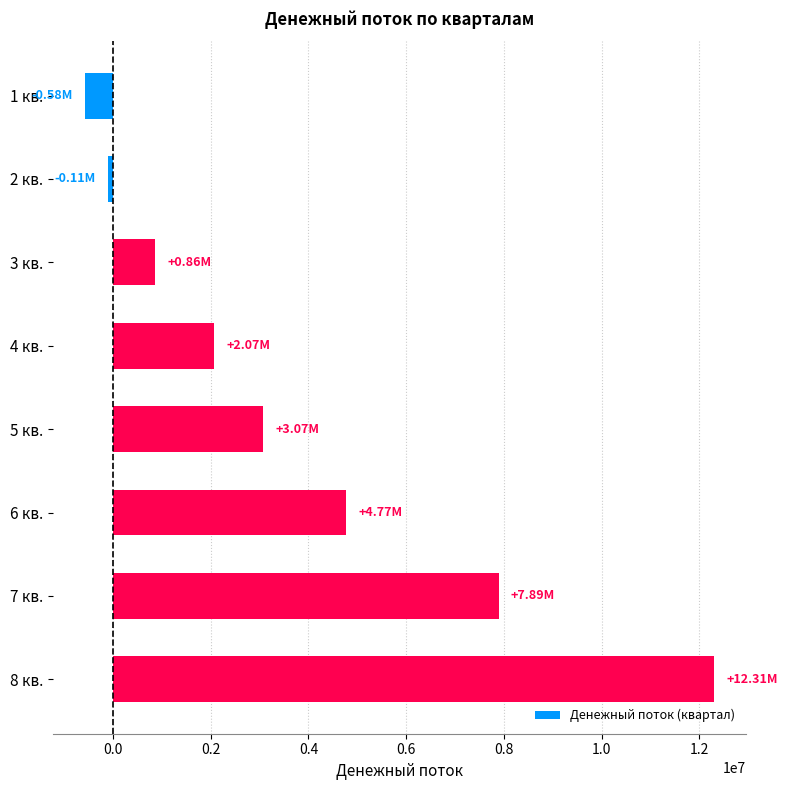

Which has a higher value, 4 кв. or 5 кв.?

5 кв.